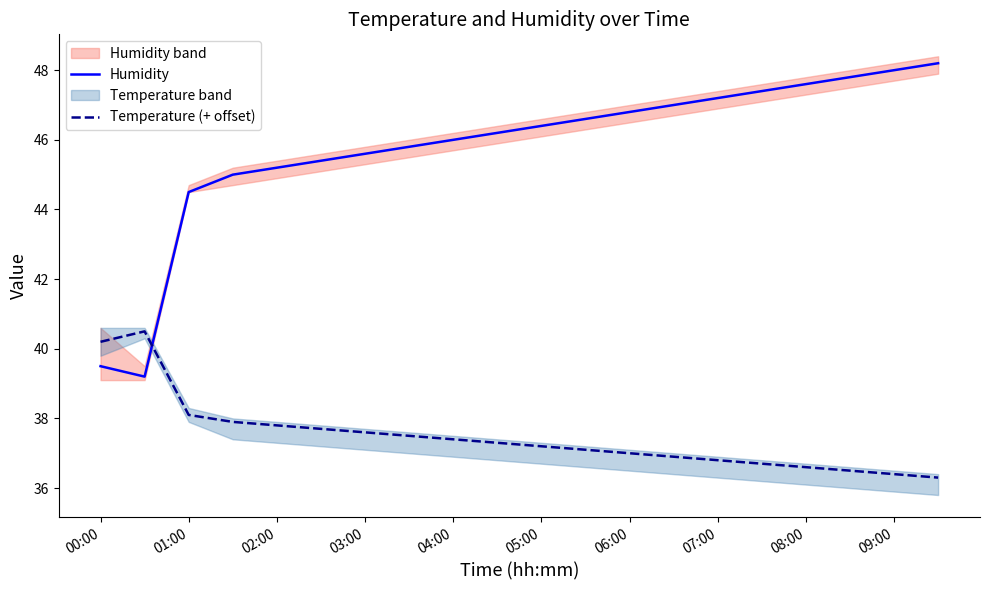

What is the average value of the Humidity series?

45.8